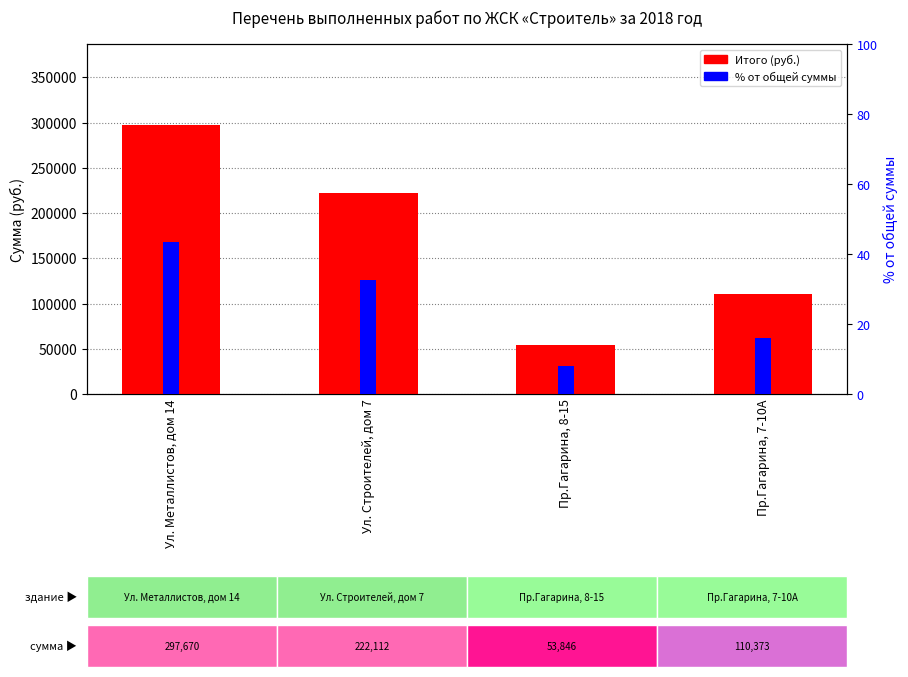

How many distinct data groups are displayed?

2